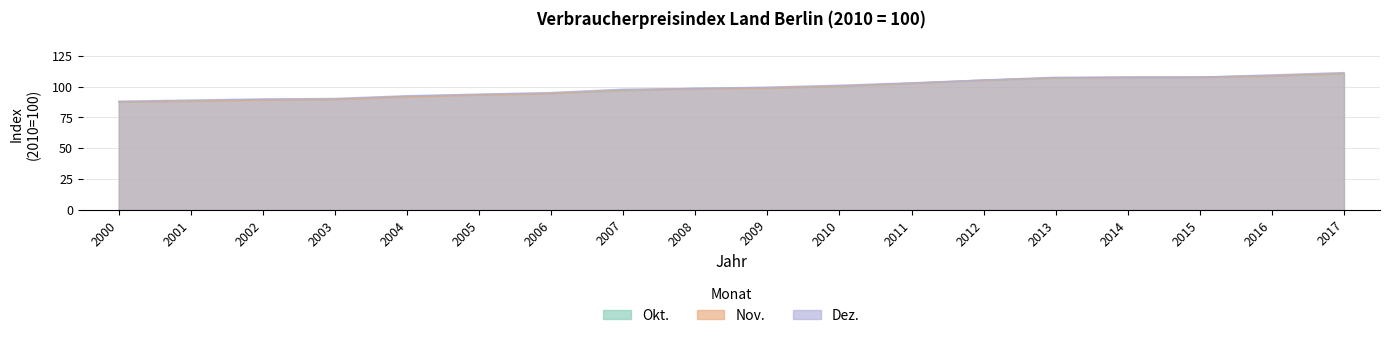

What is the value of the Nov. point at the 10th from the left?

98.8